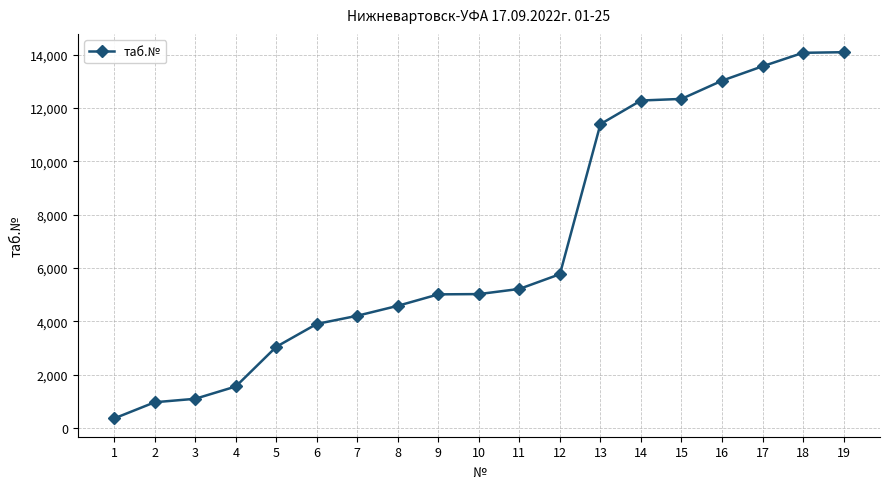

What is the minimum value shown in the chart?

361